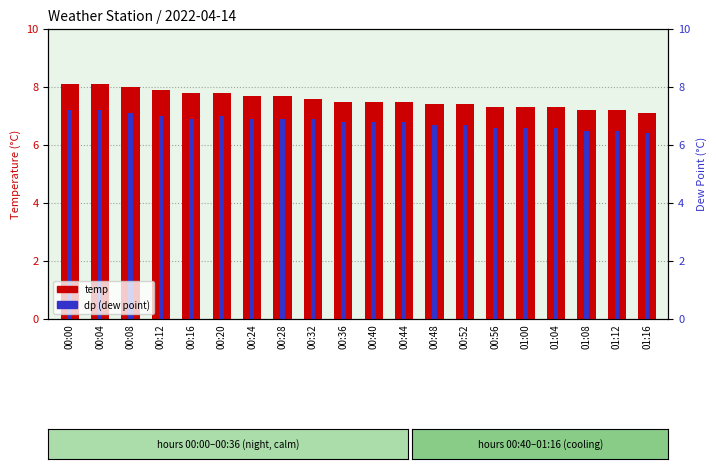

List the labels in order of temp value, largest first.

00:00, 00:04, 00:08, 00:12, 00:16, 00:20, 00:24, 00:28, 00:32, 00:36, 00:40, 00:44, 00:48, 00:52, 00:56, 01:00, 01:04, 01:08, 01:12, 01:16